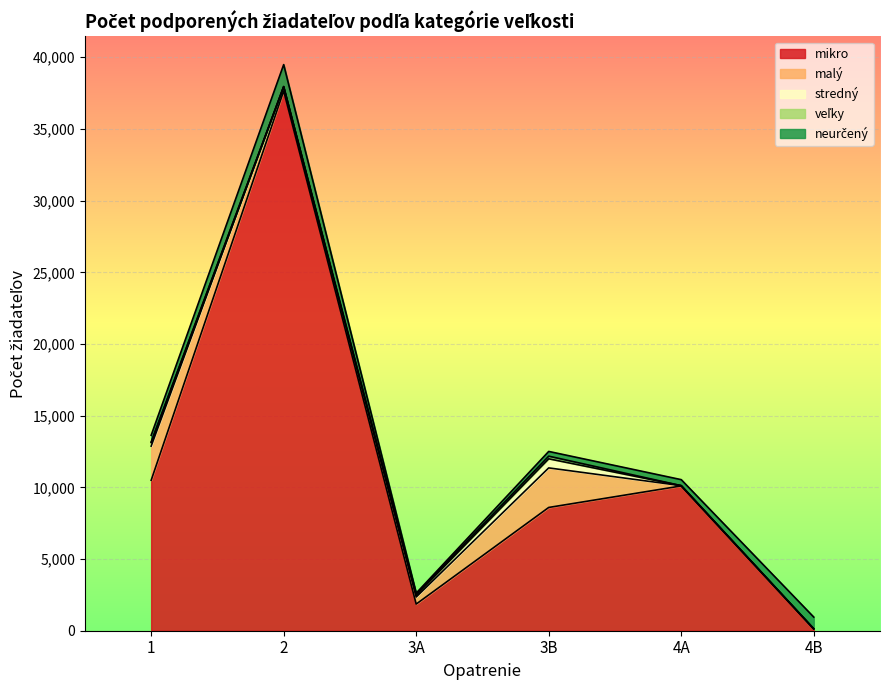

In neurčený, how many points are lower than both neighbors (excluding endpoints)?

1